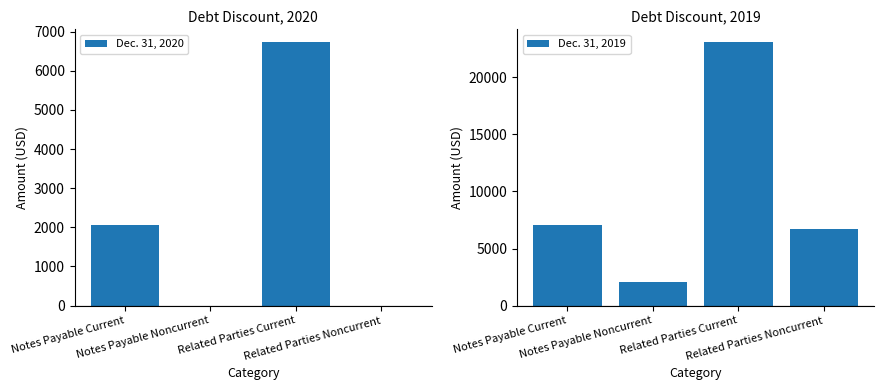

Rank the categories by Dec. 31, 2020 value from highest to lowest.

Related Parties Current, Notes Payable Current, Notes Payable Noncurrent, Related Parties Noncurrent